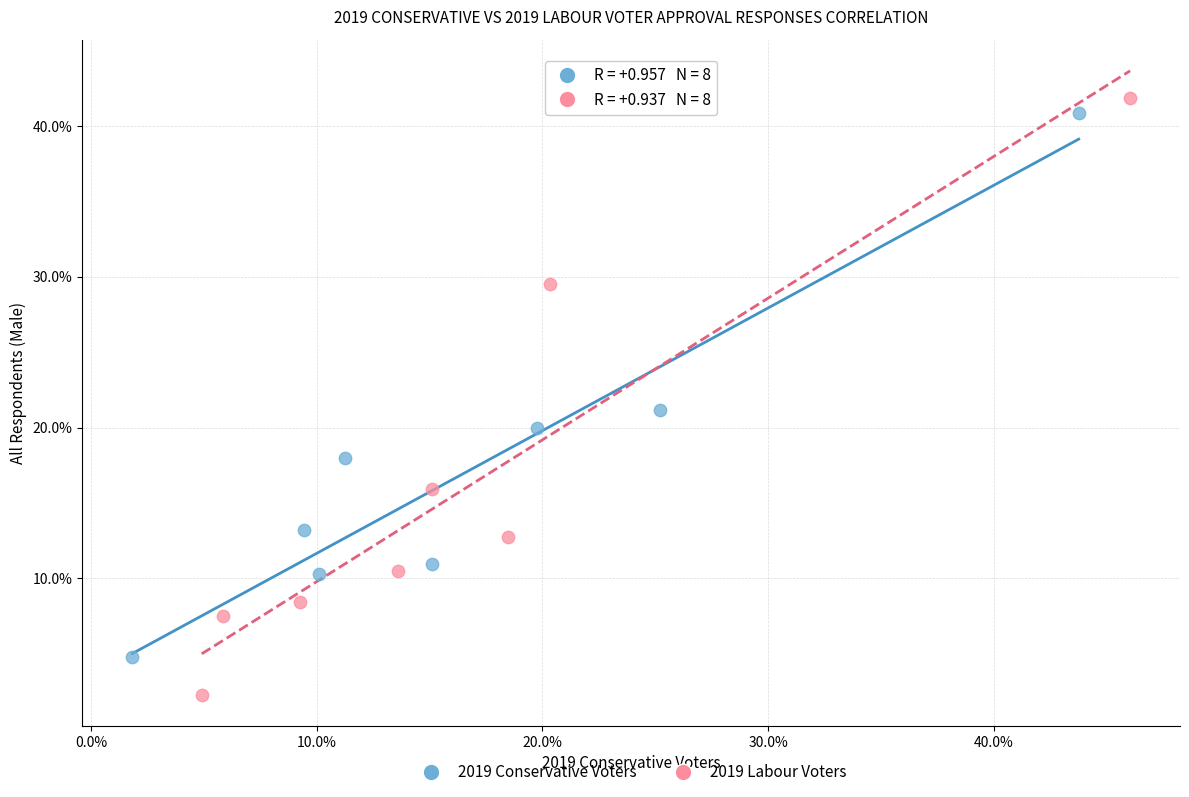

What are all the series names shown in the legend?

2019 Conservative Voters, 2019 Labour Voters